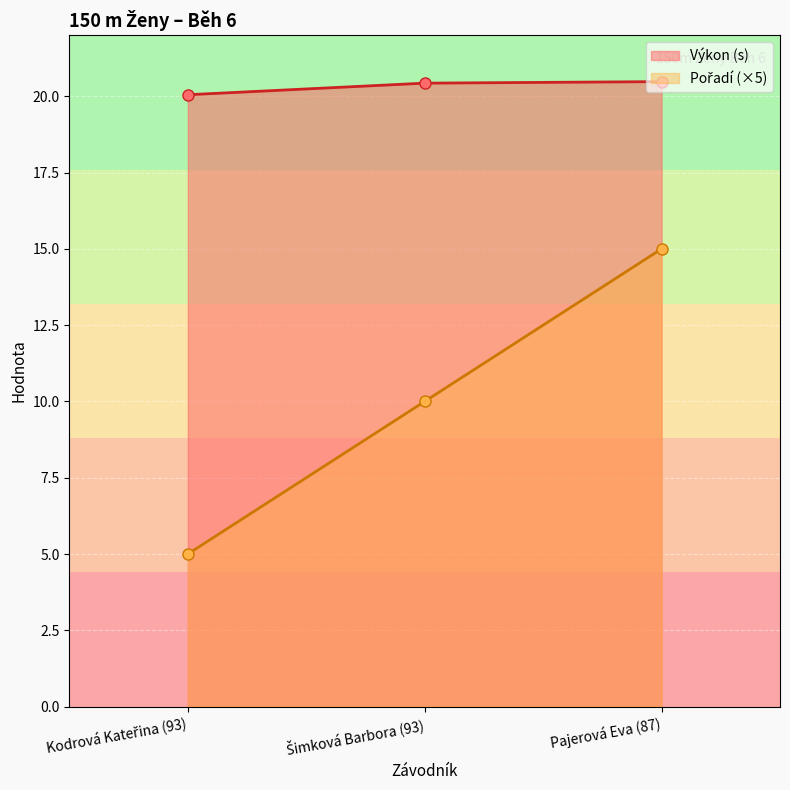

At which category is the sum across all series the highest?

Pajerová Eva (87)